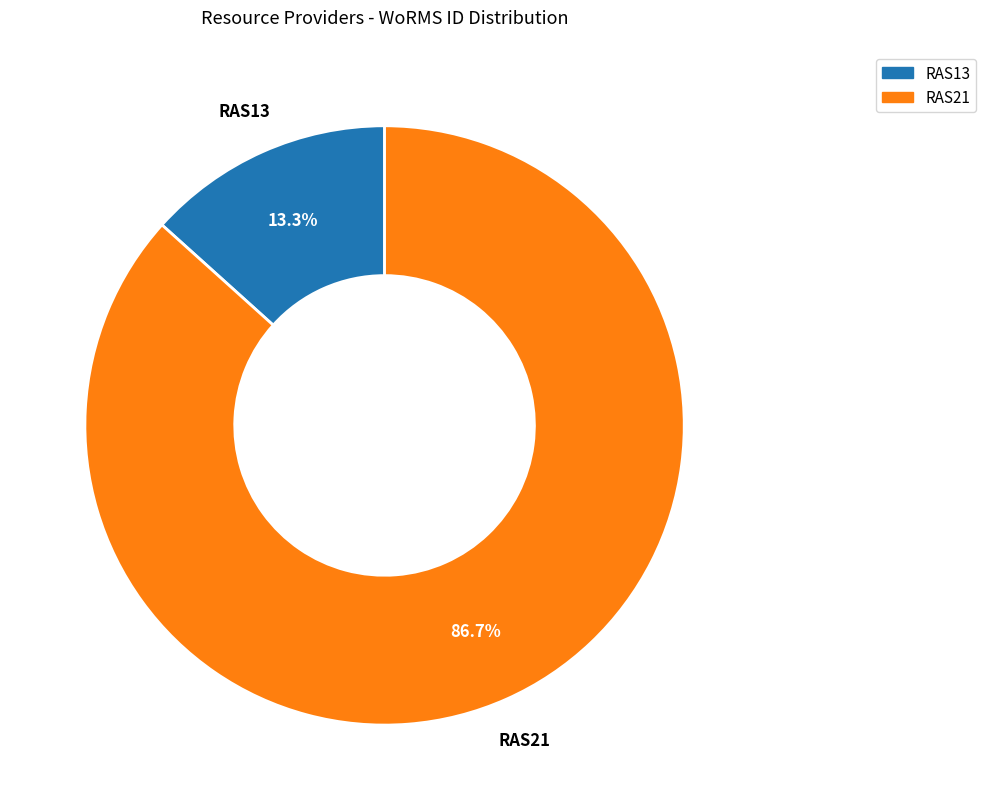

Which category has the smallest portion of the pie?

RAS13